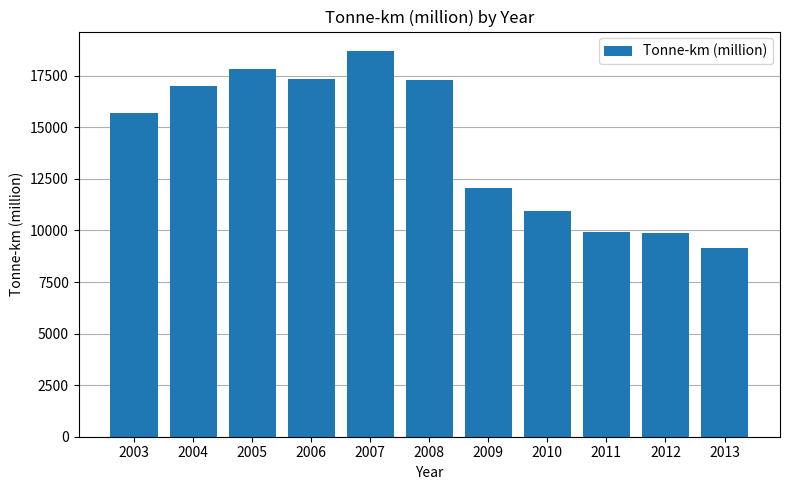

Is it true that the value at 2011 is 9941.0?

True